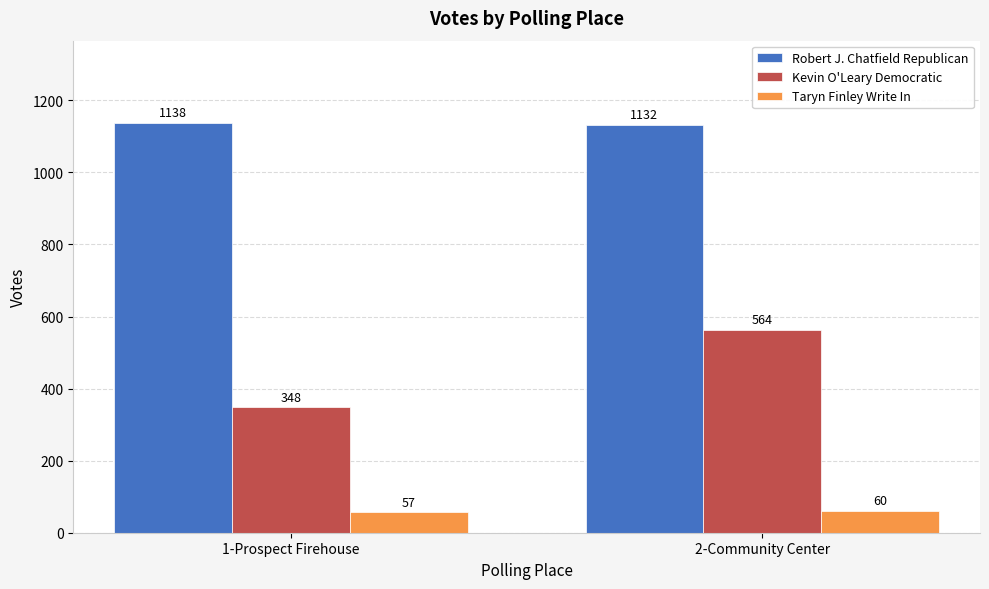

How many series are shown in this chart?

3